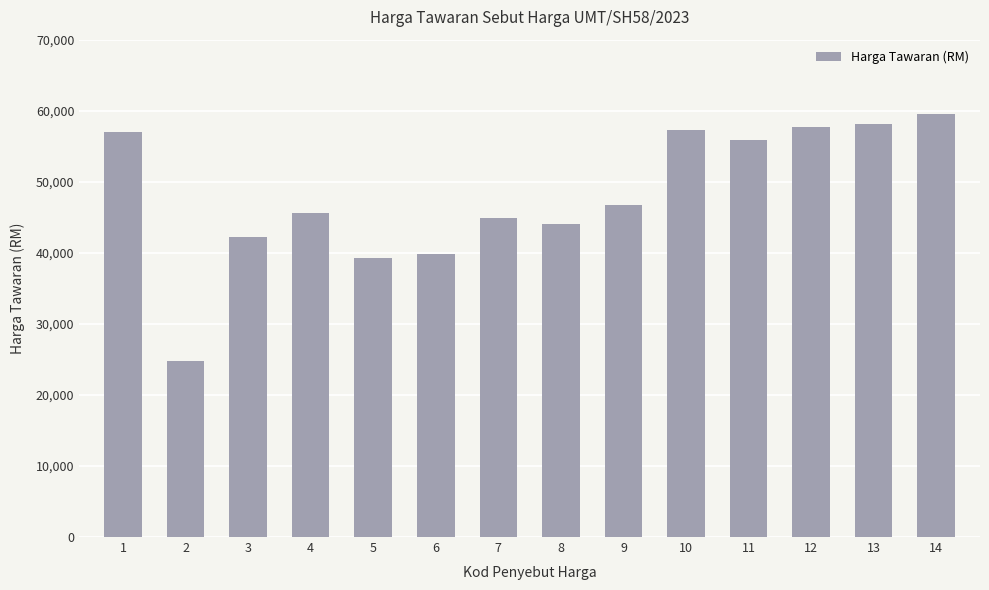

The chart shows a value of 68835 at 6. True or false?

False